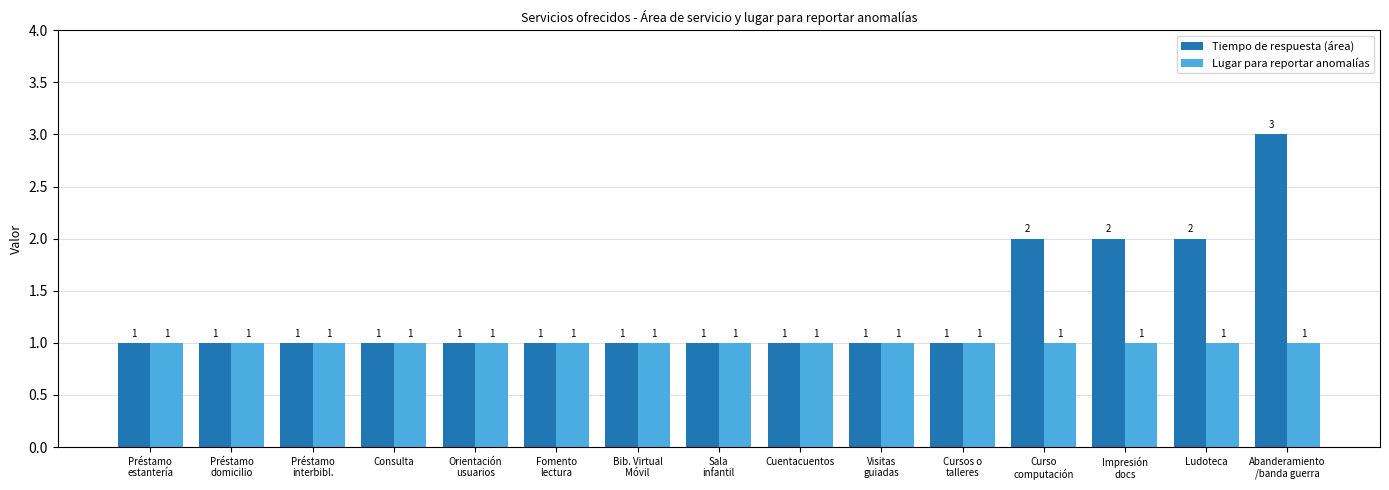

What is the label of the 12th bar from the left?

Curso
computación